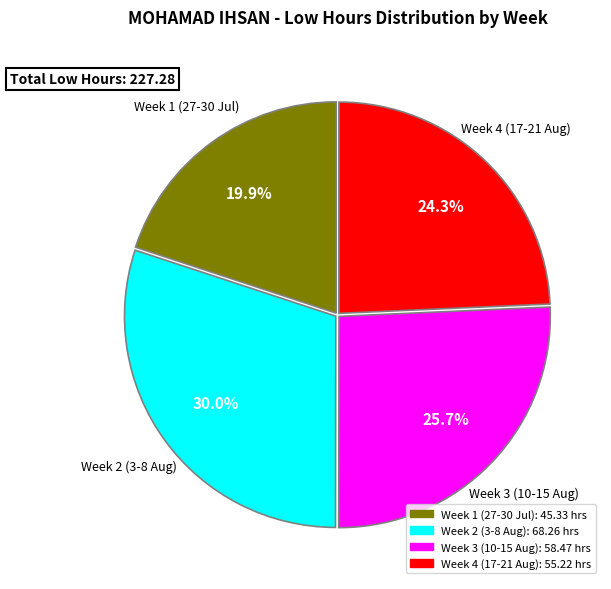

Which slice is the smallest?

Week 1 (27-30 Jul)